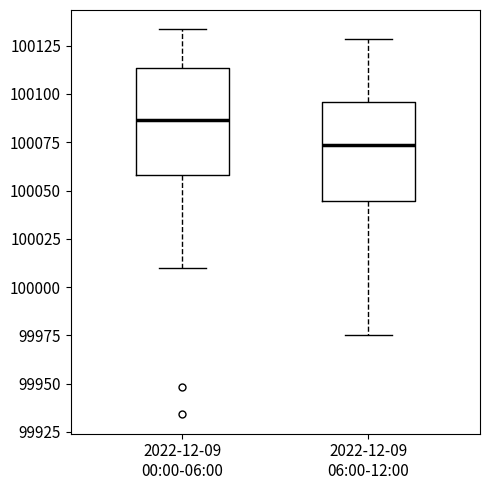

Reading left to right, transcribe this box plot: for each box, give where its median line is, the range the box spans, and where its two whiskers end, as read against the y-axis. The values are not printed on the chart, so give them approximately, as read against the axis.

2022-12-09 00:00-06:00: median 100085, box 100060 to 100115, whiskers 100010 to 100135
2022-12-09 06:00-12:00: median 100075, box 100045 to 100095, whiskers 99975 to 100130